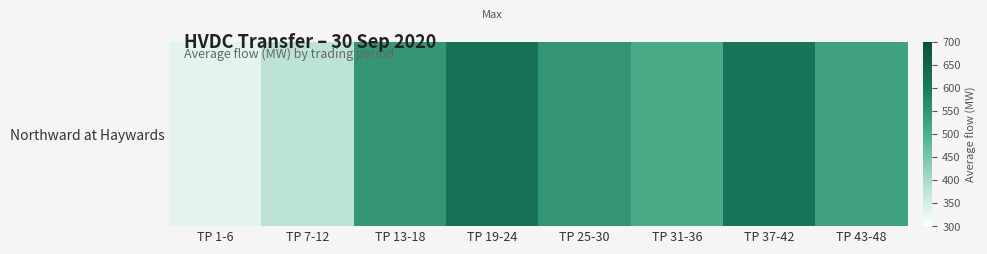

Rank the categories by value from highest to lowest.

TP 19-24, TP 37-42, TP 25-30, TP 13-18, TP 43-48, TP 31-36, TP 7-12, TP 1-6